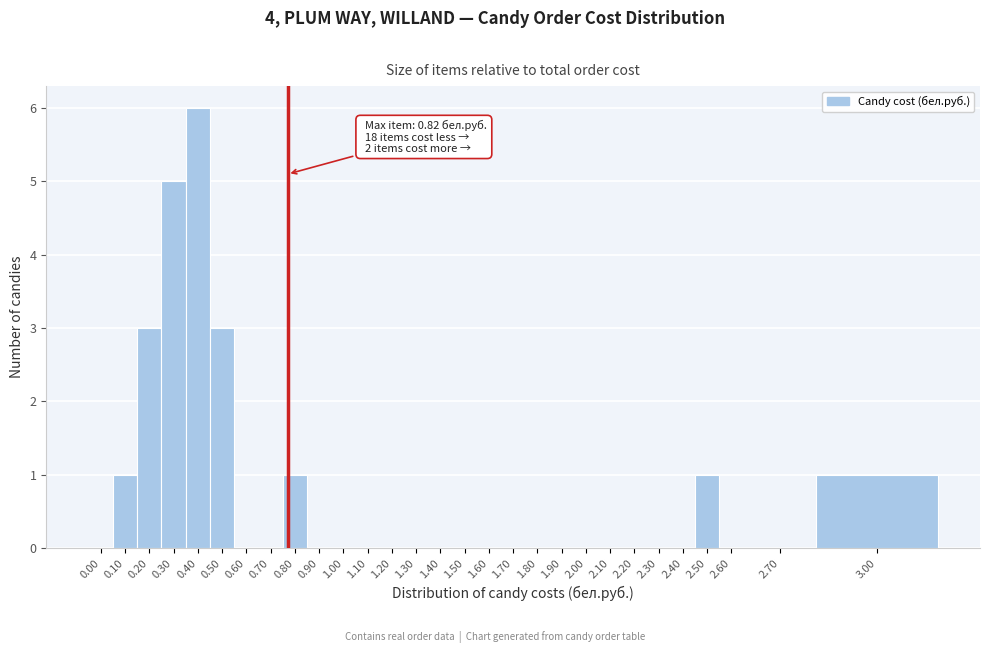

Reading right to left, extract all data points from this chart.

3.00=1	2.70=0	2.60=0	2.50=1	2.40=0	2.30=0	2.20=0	2.10=0	2.00=0	1.90=0	1.80=0	1.70=0	1.60=0	1.50=0	1.40=0	1.30=0	1.20=0	1.10=0	1.00=0	0.90=0	0.80=1	0.70=0	0.60=0	0.50=3	0.40=6	0.30=5	0.20=3	0.10=1	0.00=0